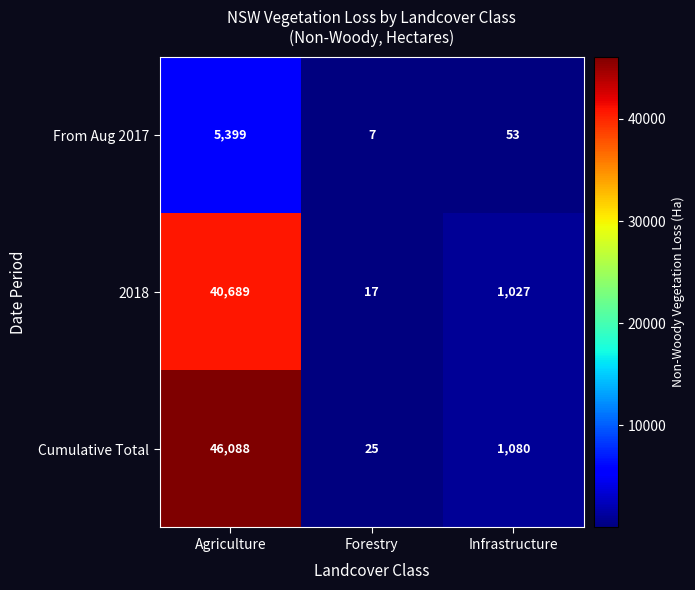

At which label is Cumulative Total closest to 23056?

Infrastructure